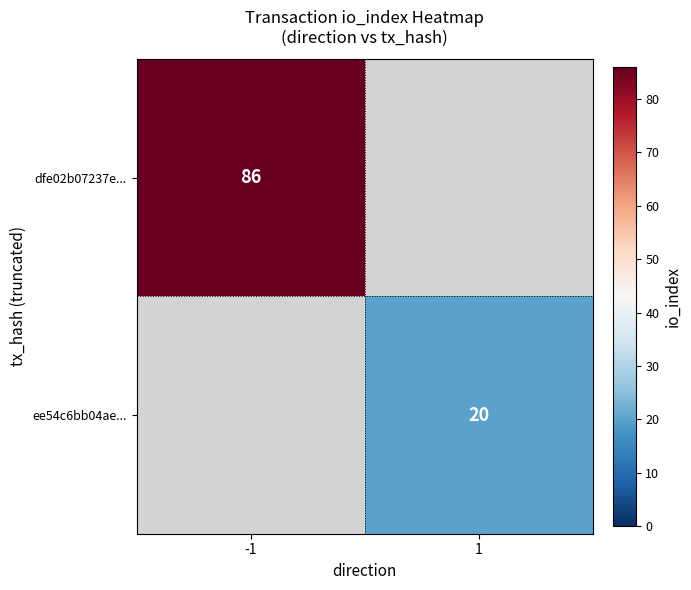

Which label corresponds to the largest value in the chart?

-1